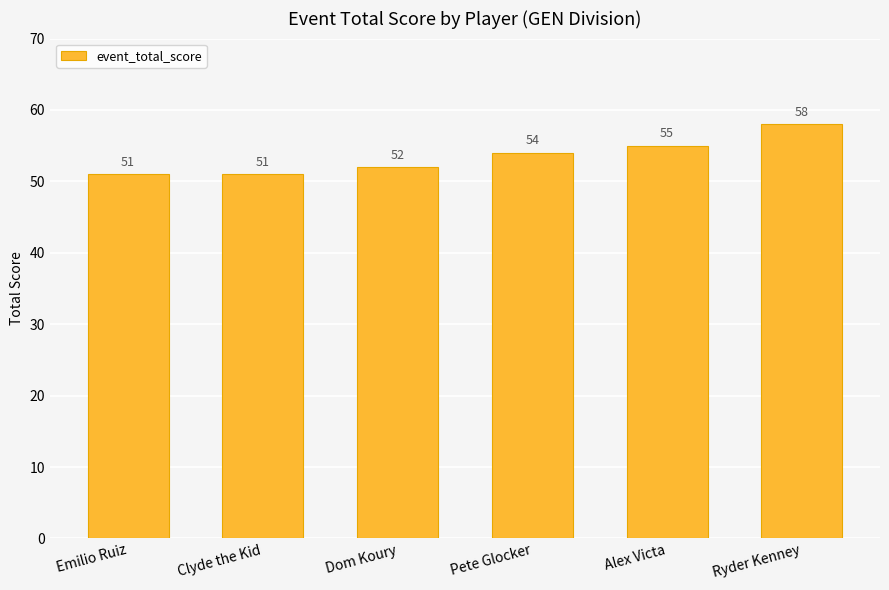

What is the minimum value shown in the chart?

51